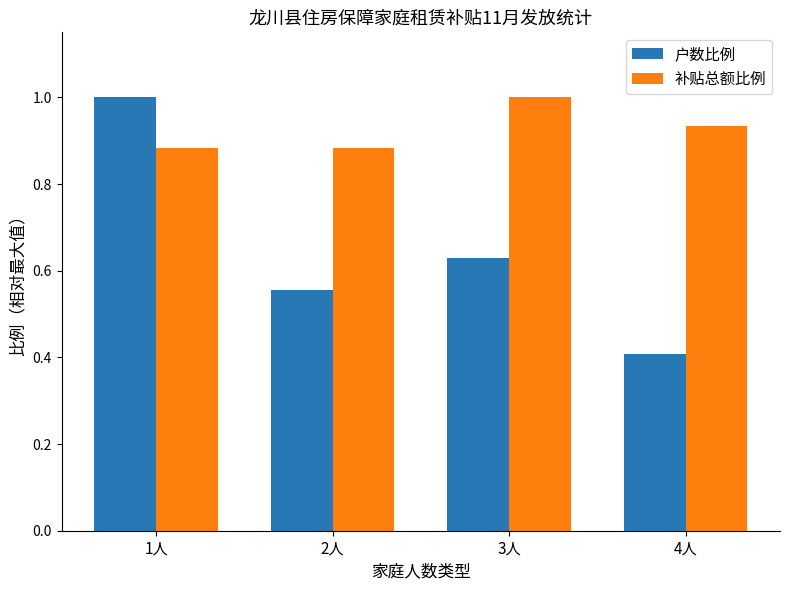

Which category has the highest value in the 户数比例 series?

1人